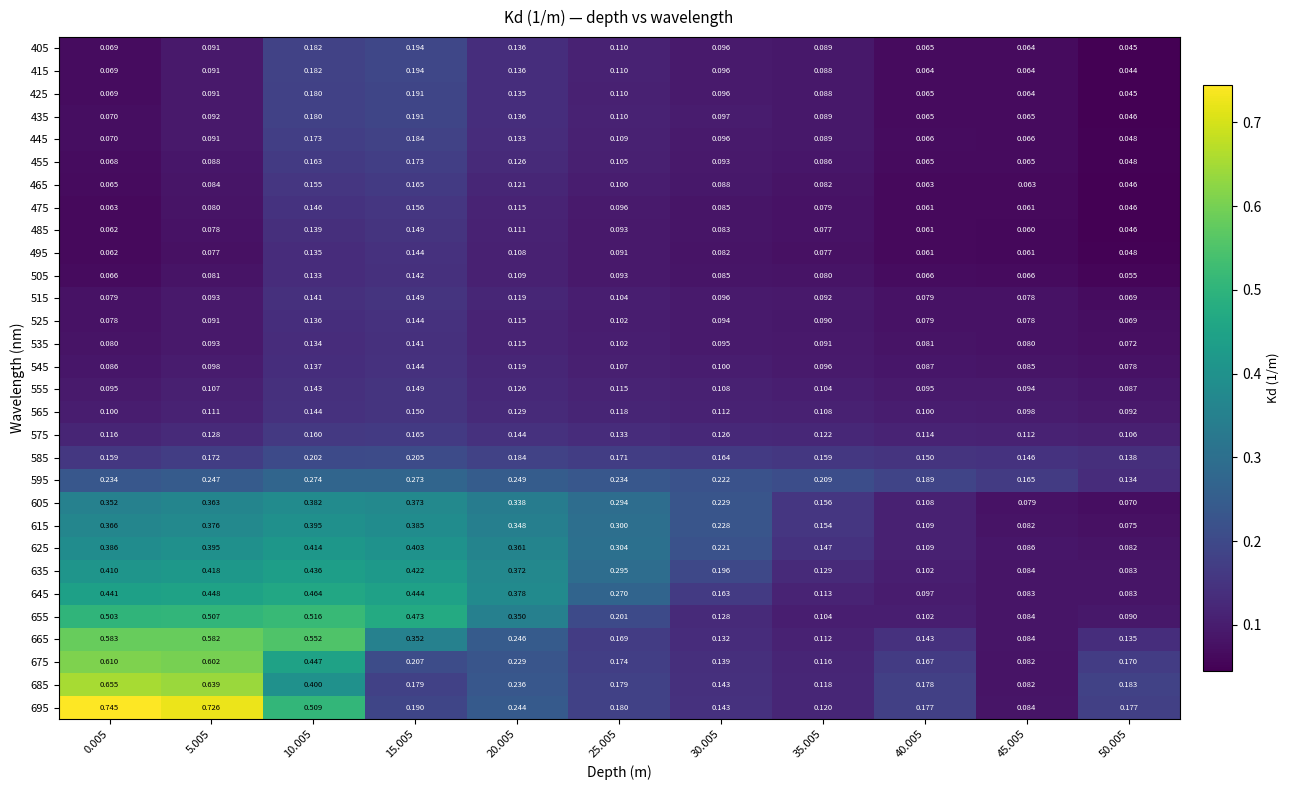

Is the value of 535 at 40.005 greater than the value of 495 at 35.005?

Yes